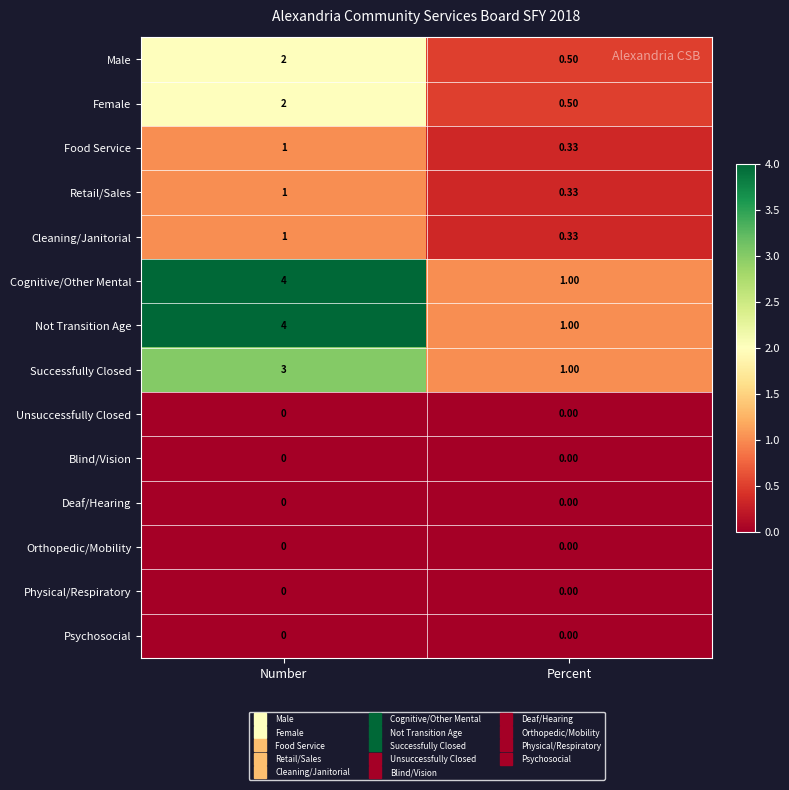

At which label does Successfully Closed reach its minimum?

Percent